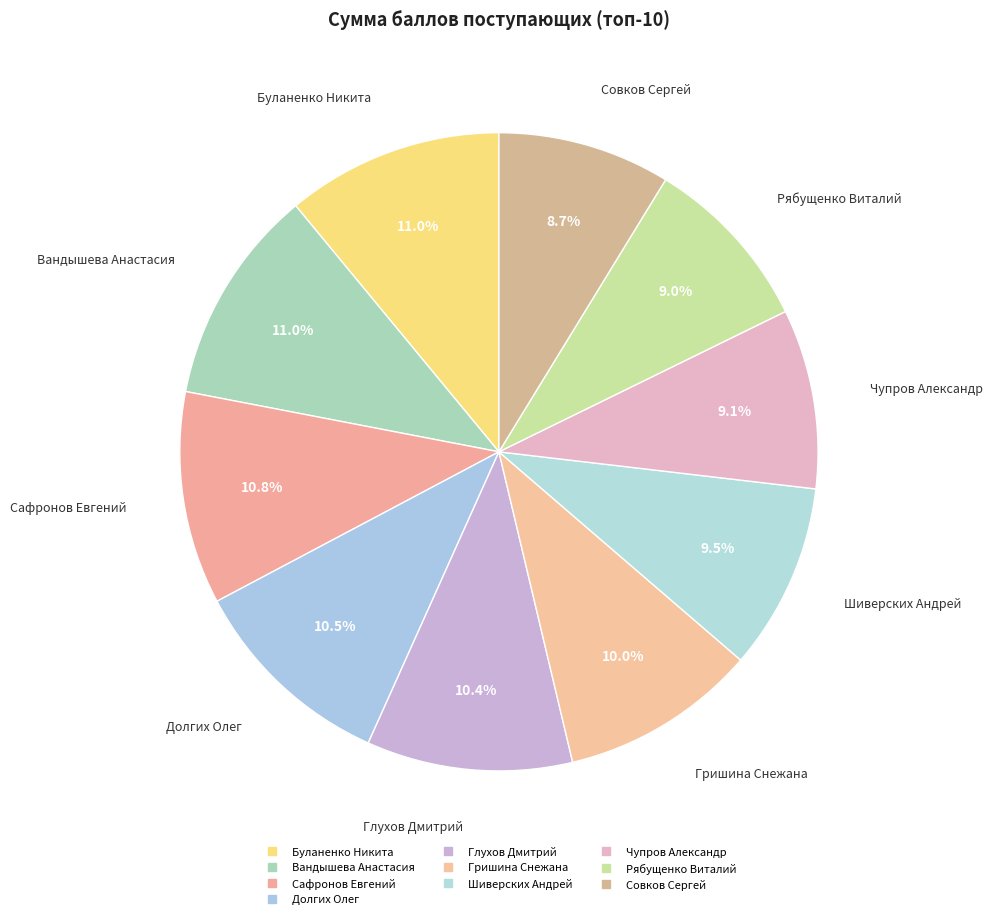

To the nearest percent, what percentage of the pie is Гришина Снежана?

10%